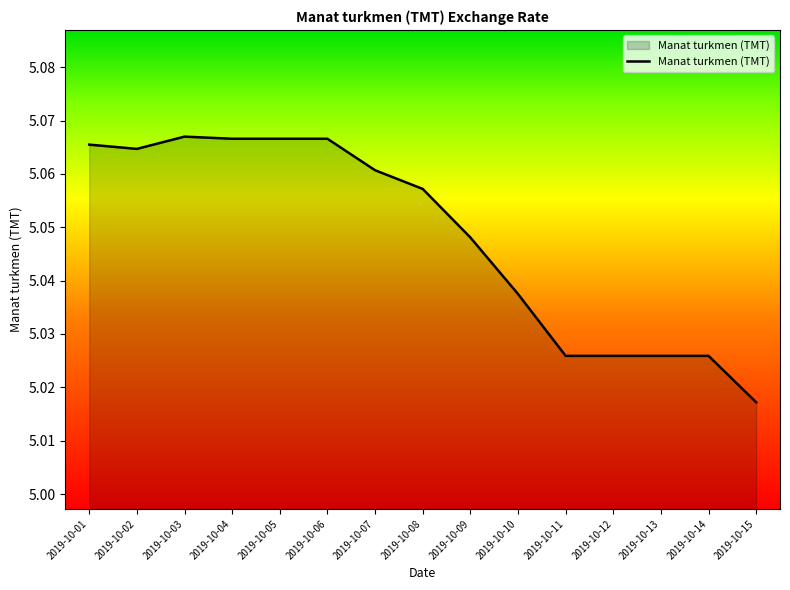

At which category does the chart reach its minimum across all series?

2019-10-15